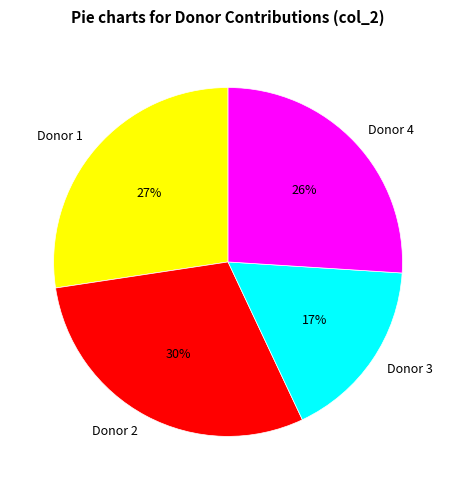

To the nearest percent, what portion does Donor 1 represent?

27%